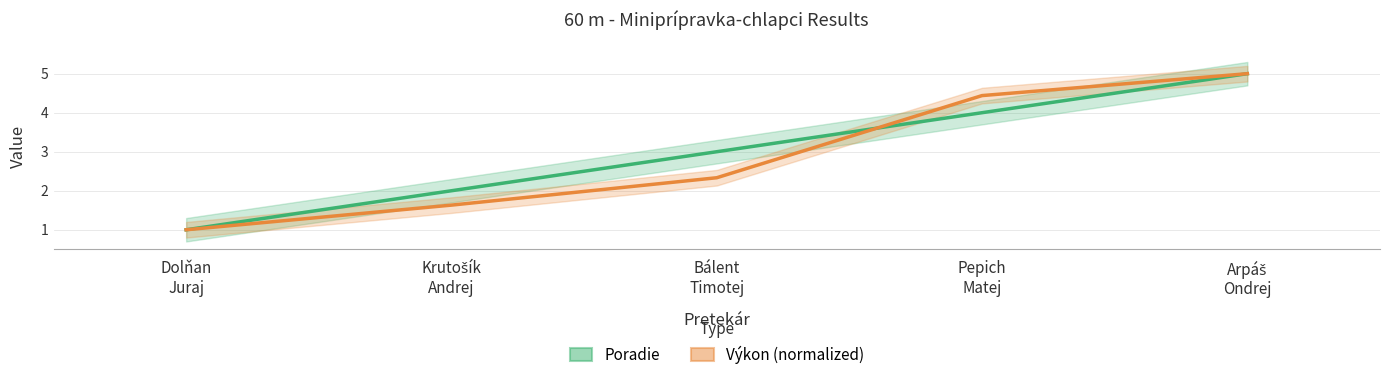

At which category does the chart reach its peak across all series?

Arpáš
Ondrej